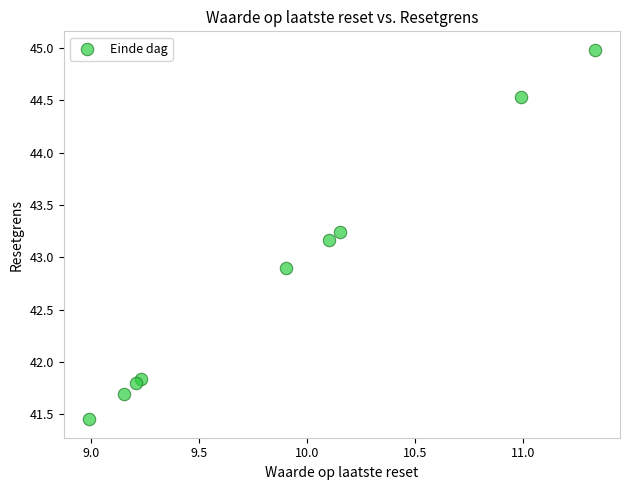

What is the average Y value?

42.8